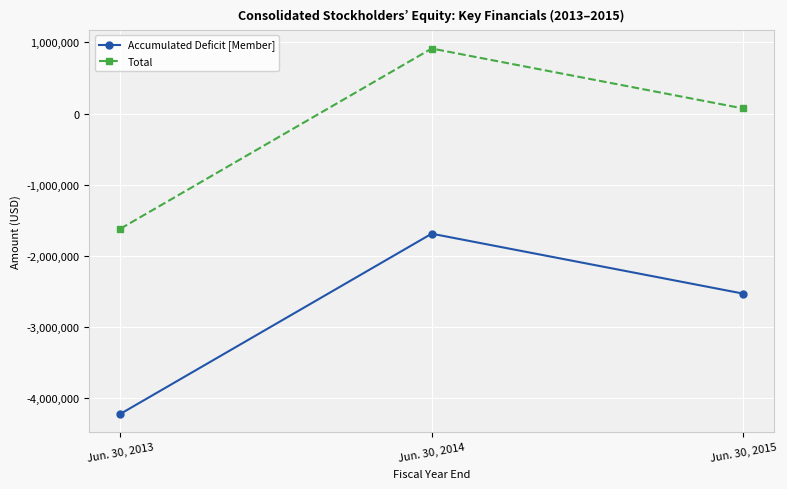

How many lines are shown in the chart?

2